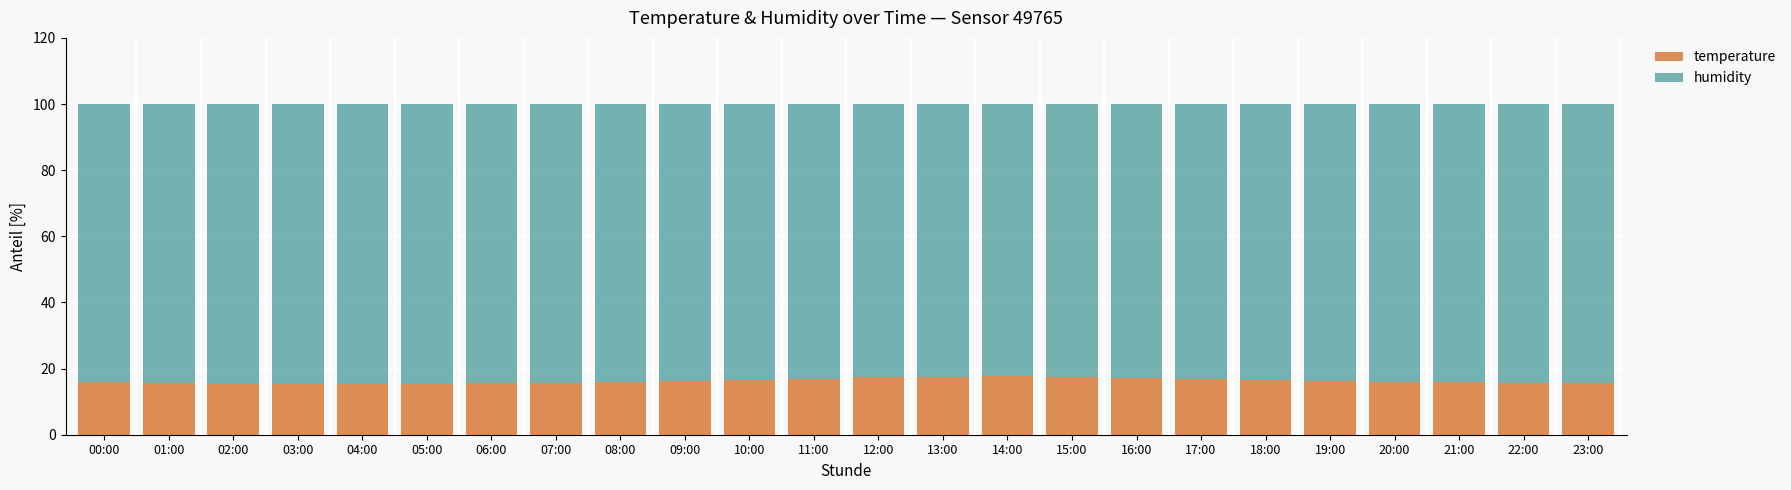

True or false: temperature has a value of 22.1 at 18:00.

False